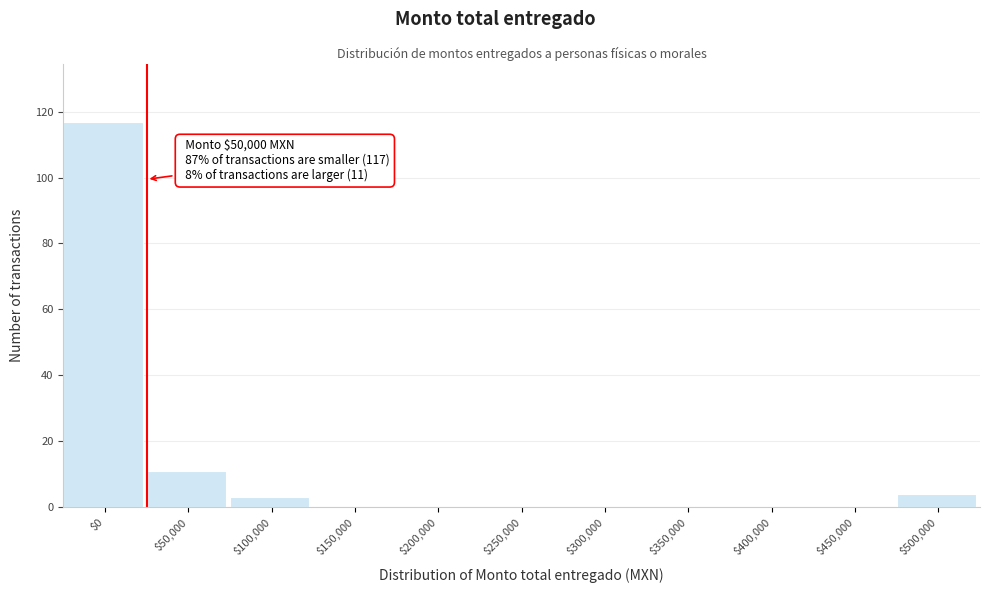

What is the greatest value displayed?

117